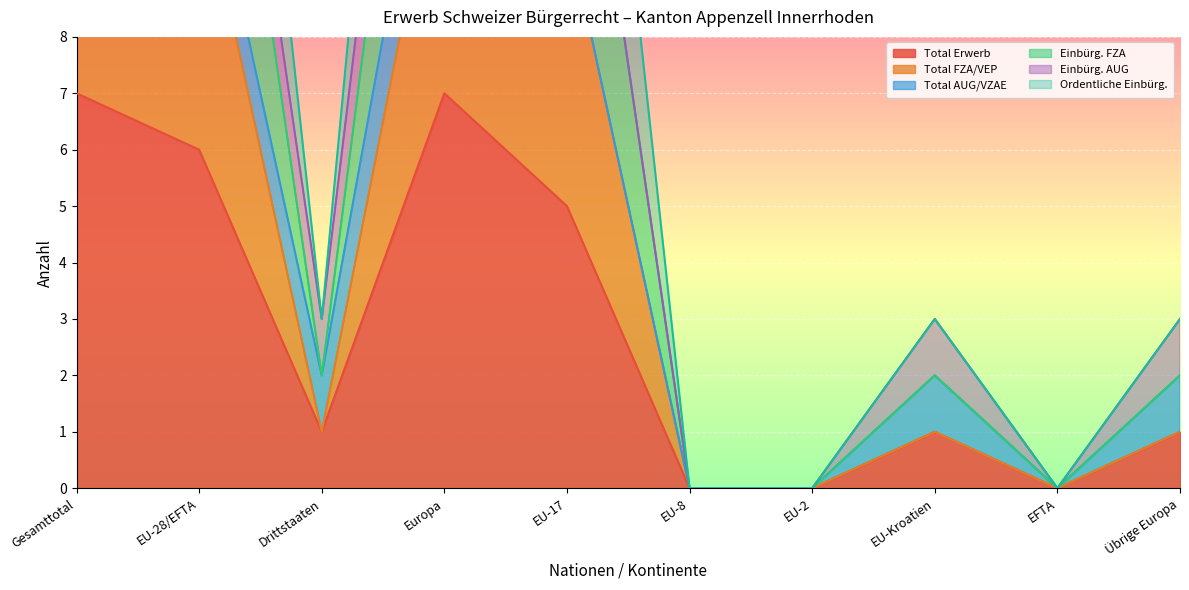

True or false: Total Erwerb has a value of 2 at EU-2.

False